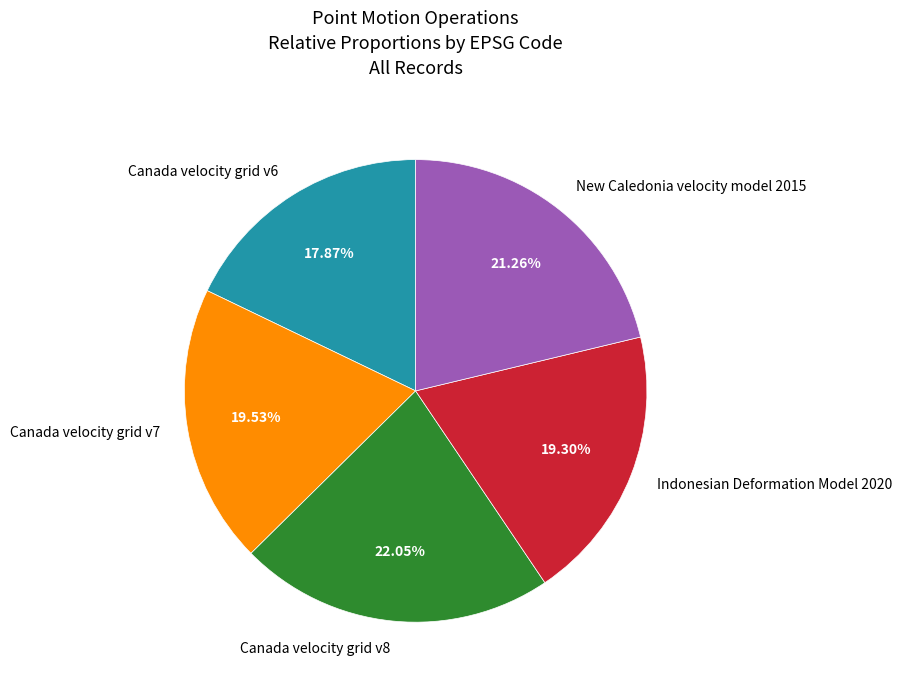

Is Canada velocity grid v8 the majority of the pie?

No